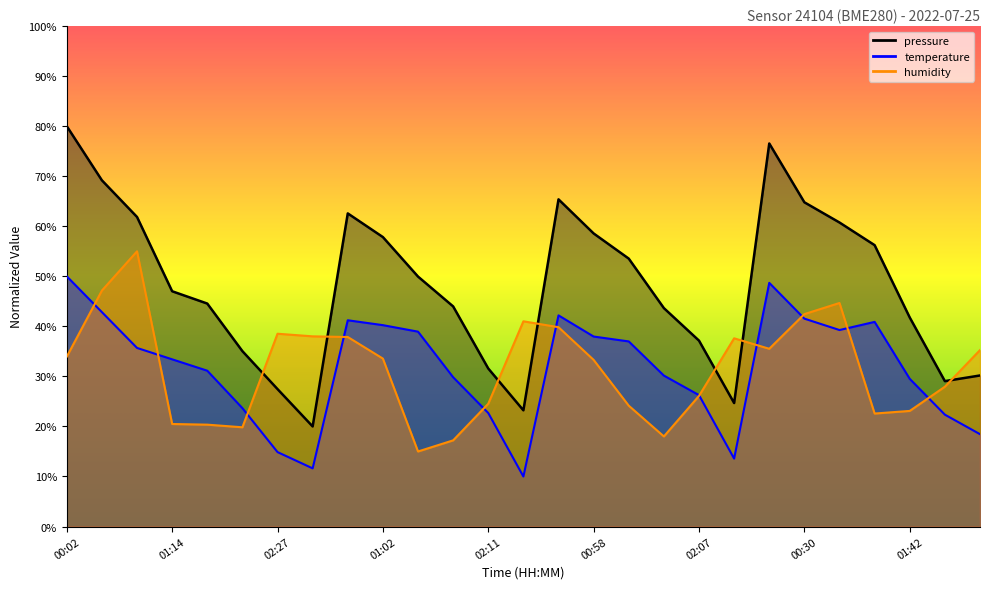

What is the maximum value shown in the chart?

80.0